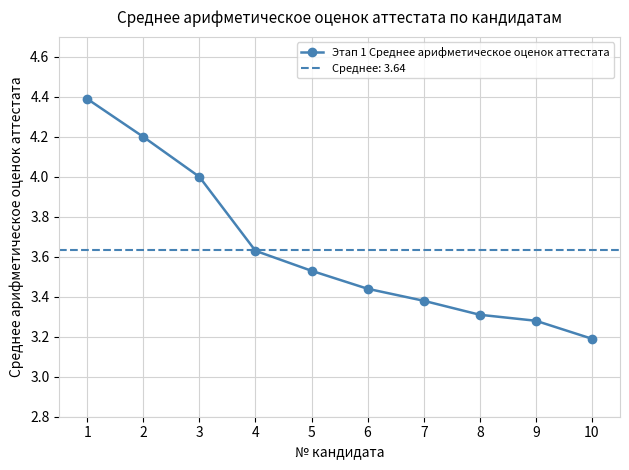

At which label is Этап 1 Среднее арифметическое оценок аттестата closest to 3?

10